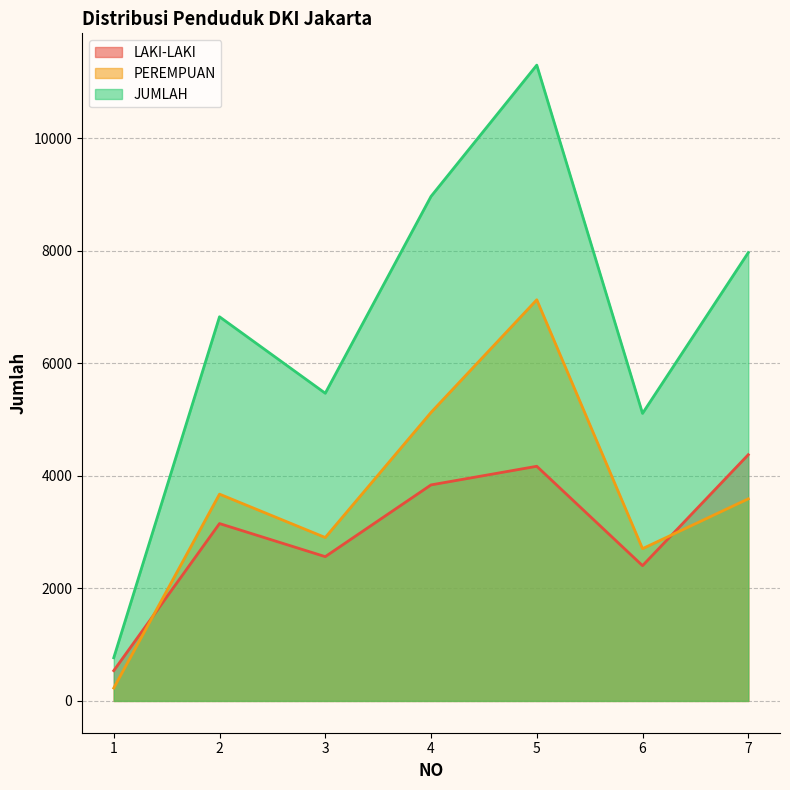

What is the value of the JUMLAH point at the 1st from the left?

767